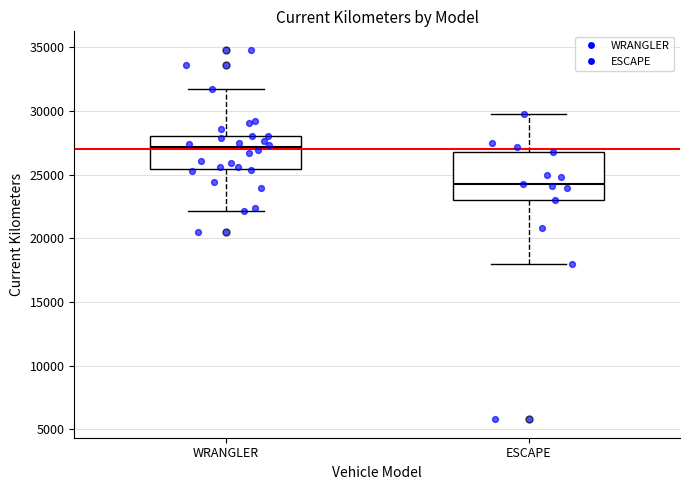

Where is the lower edge of the box for ESCAPE on the y-axis? The values are not printed on the chart, so give them approximately, as read against the axis.

23000